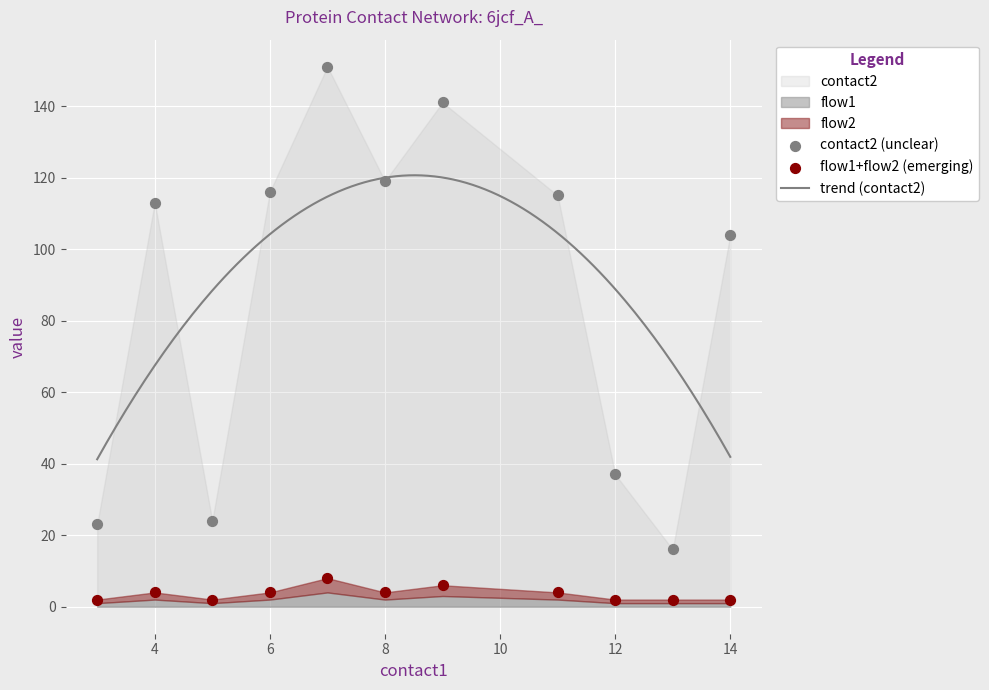

What is the highest value of the trend (contact2) series?

120.6